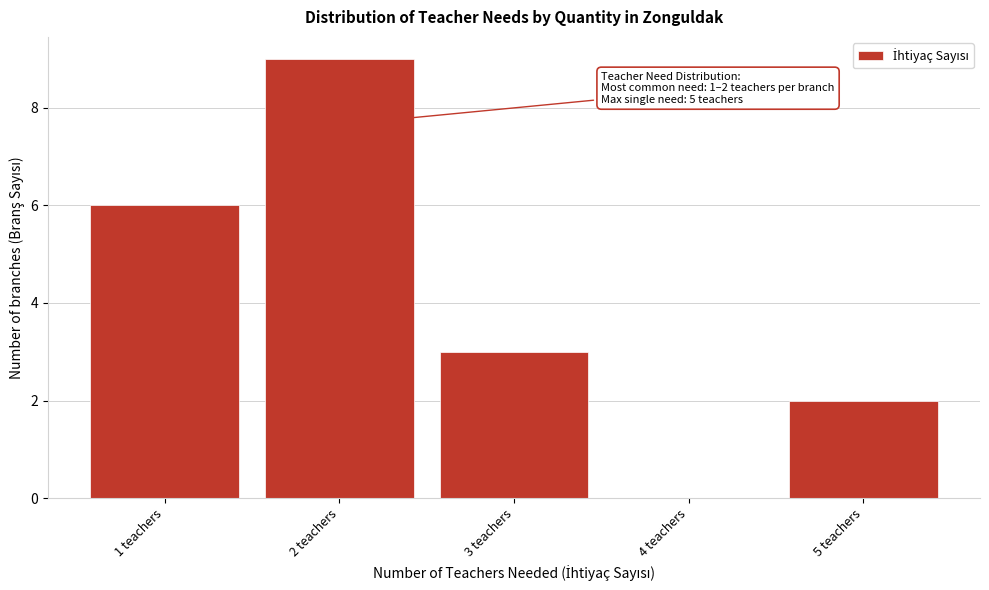

Which range on the x-axis has the tallest bar?

1.5 to 2.5